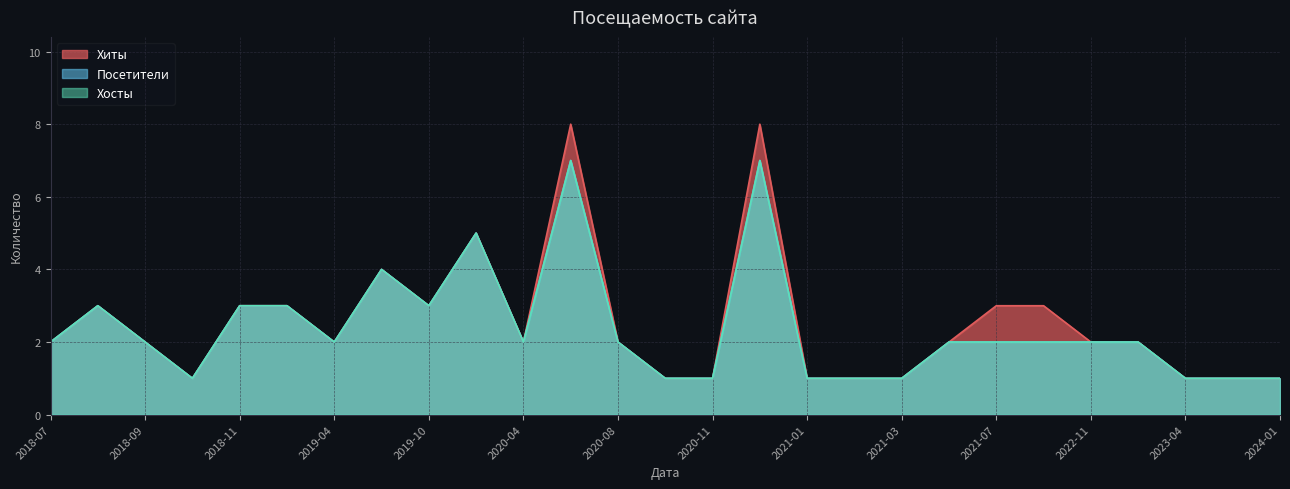

What position from the left is 2020-04?

6